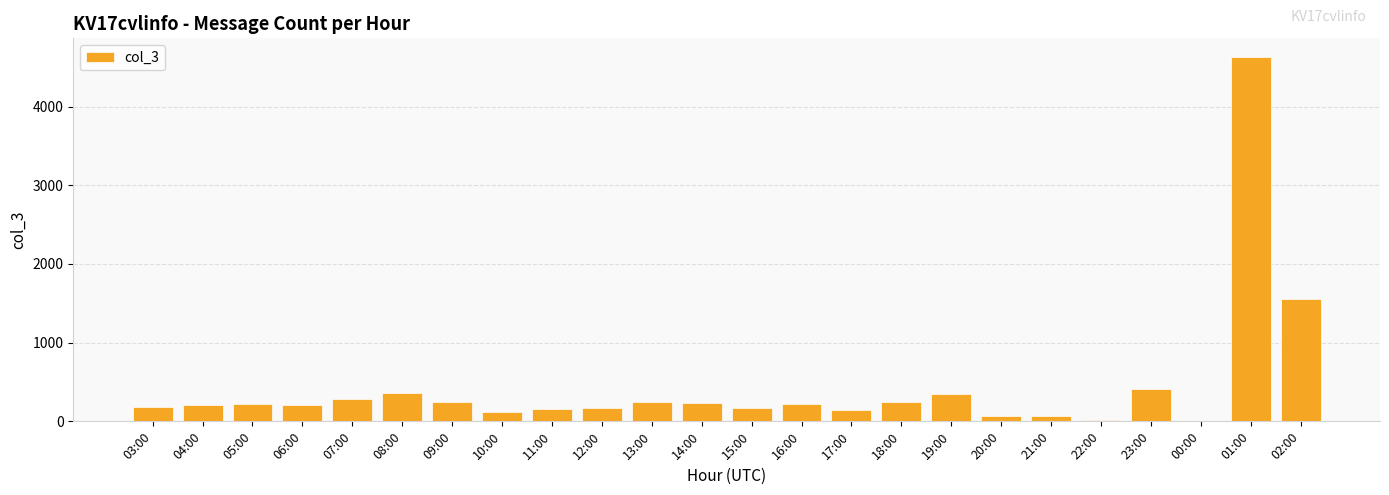

True or false: the data shows 740 at 02:00.

False